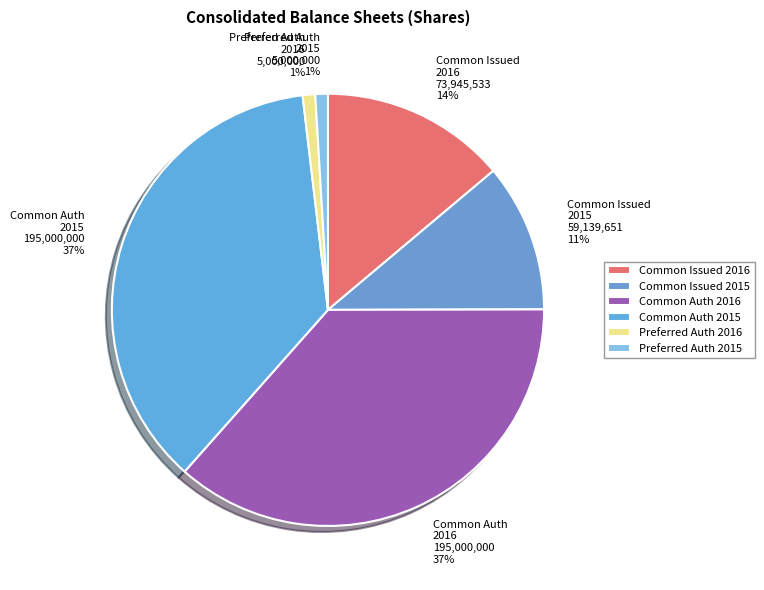

How many slices are in this pie chart?

6